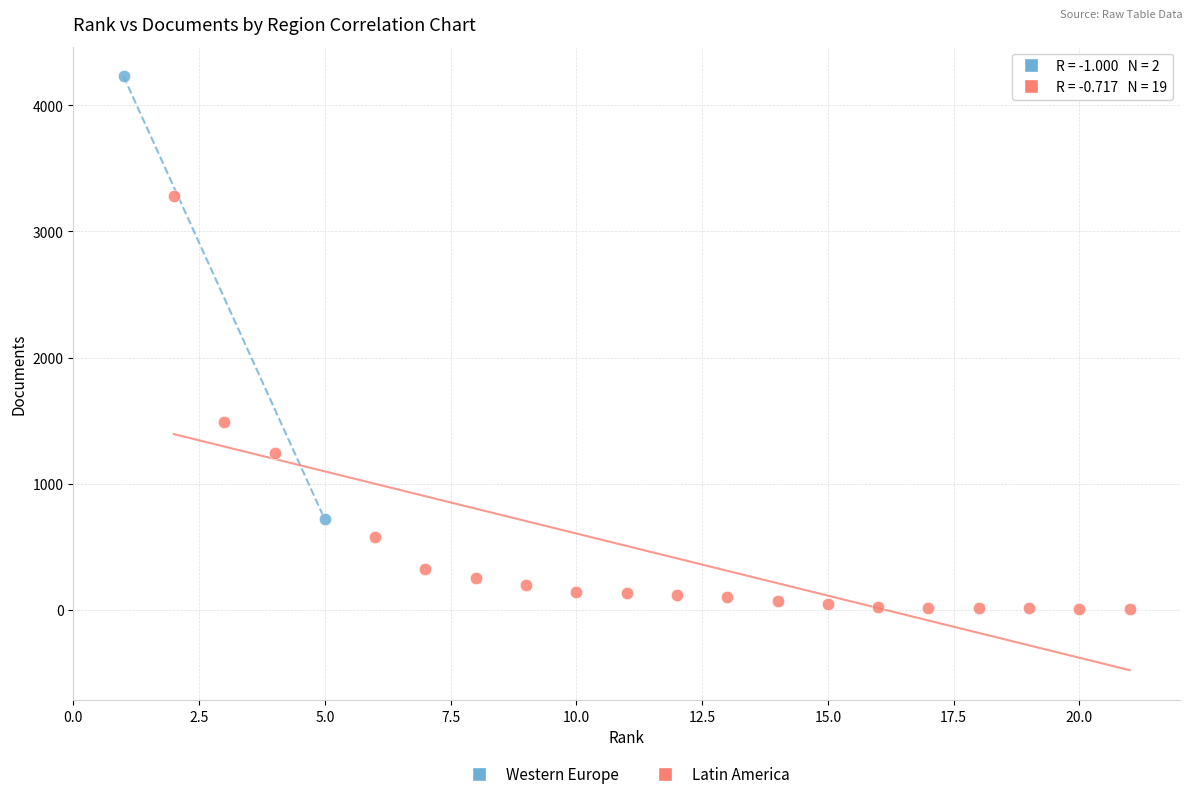

What are all the series names shown in the legend?

Western Europe, Latin America